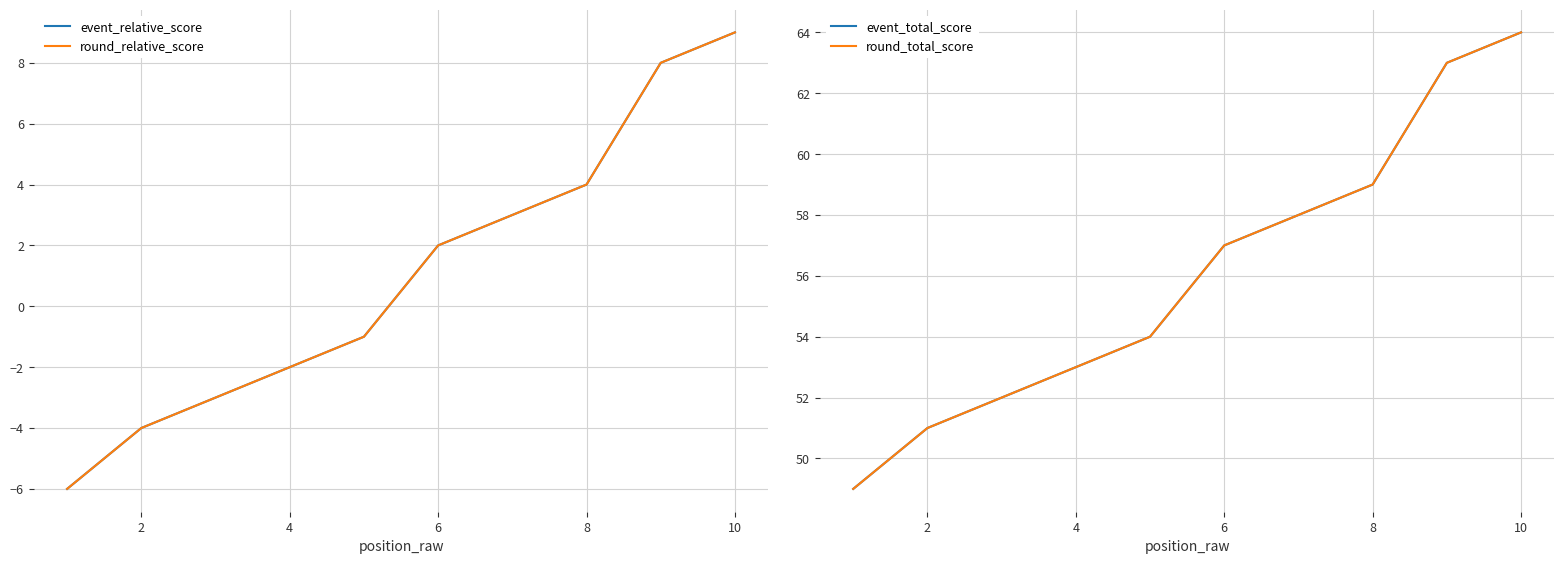

How many values in the round_total_score series exceed 57?

4